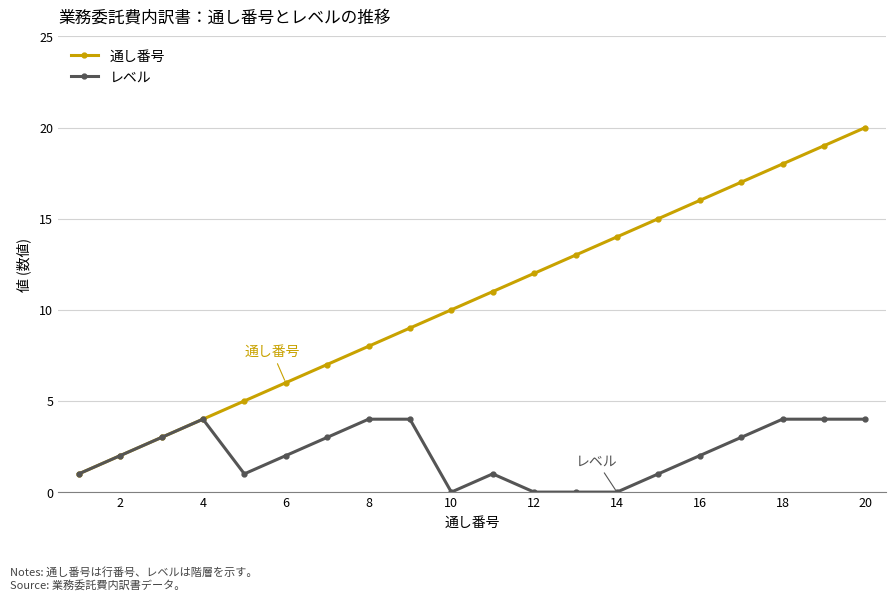

What is the greatest value displayed?

20